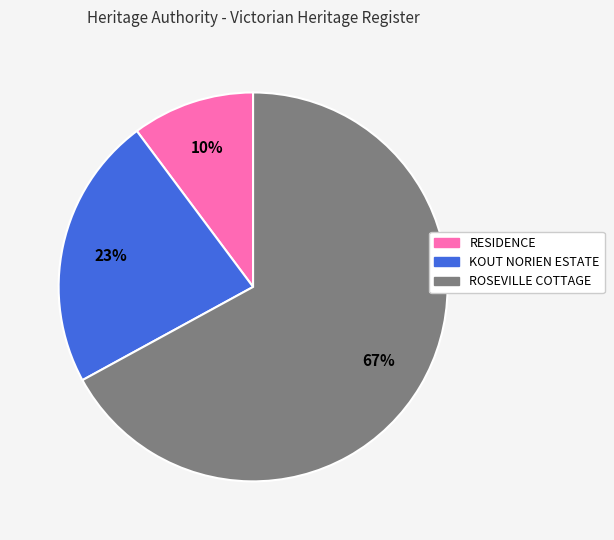

Count the number of slices in the pie.

3